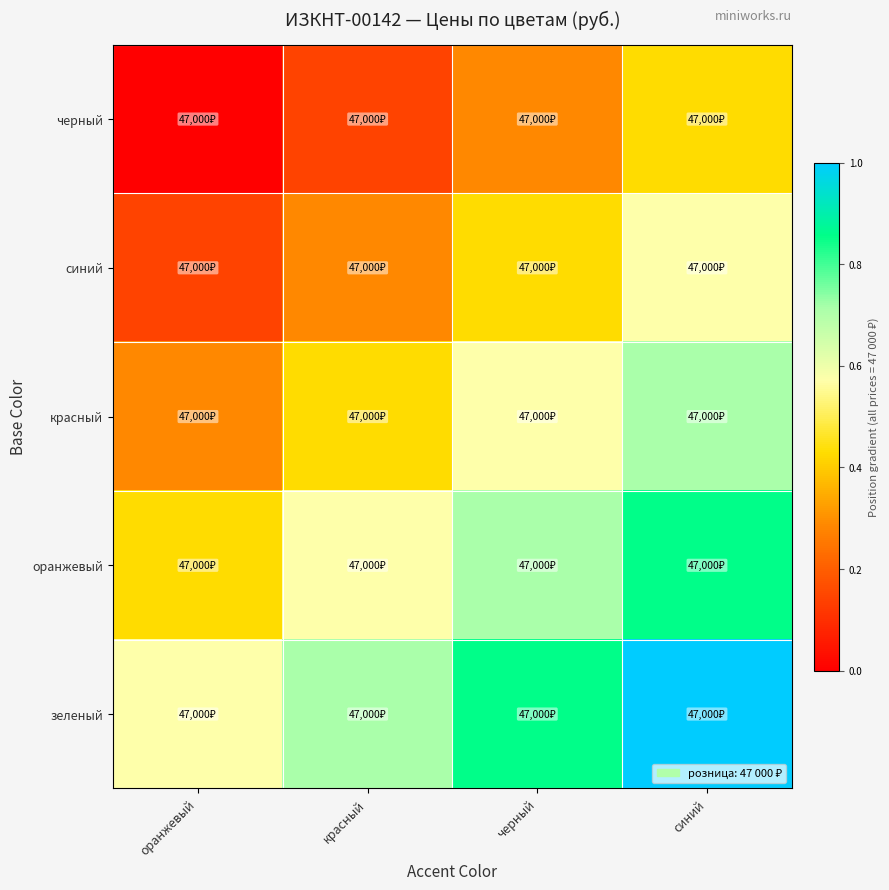

Reading left to right, what are all the values shown in this chart?

черный: оранжевый=0.0	красный=0.1	черный=0.3	синий=0.4
синий: оранжевый=0.1	красный=0.3	черный=0.4	синий=0.6
красный: оранжевый=0.3	красный=0.4	черный=0.6	синий=0.7
оранжевый: оранжевый=0.4	красный=0.6	черный=0.7	синий=0.9
зеленый: оранжевый=0.6	красный=0.7	черный=0.9	синий=1.0